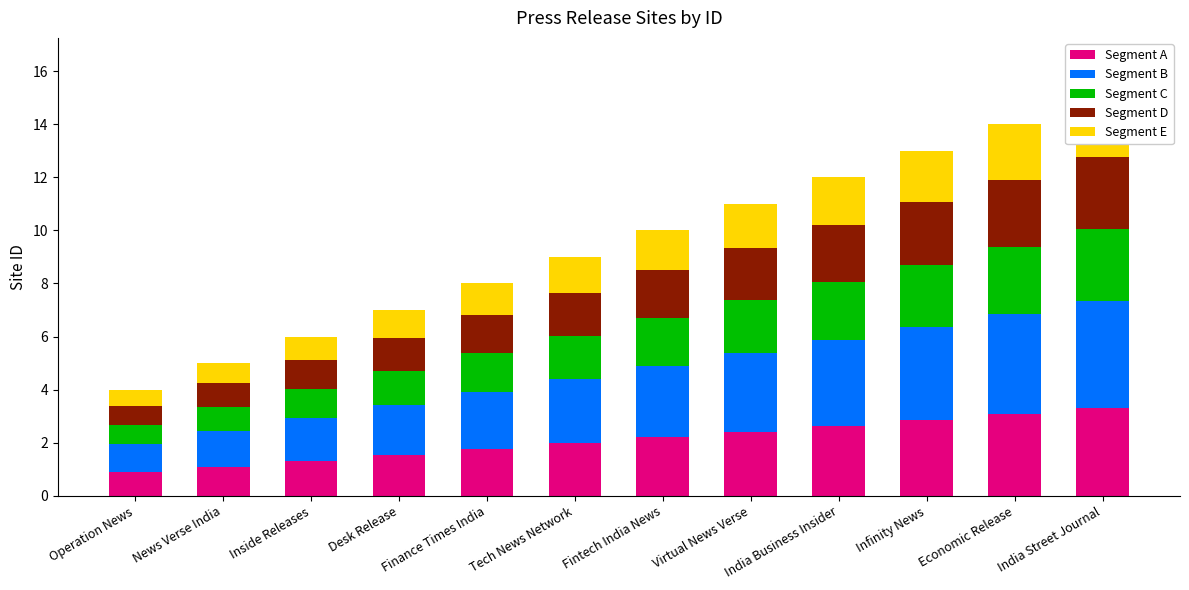

What are all the series names shown in the legend?

Segment A, Segment B, Segment C, Segment D, Segment E